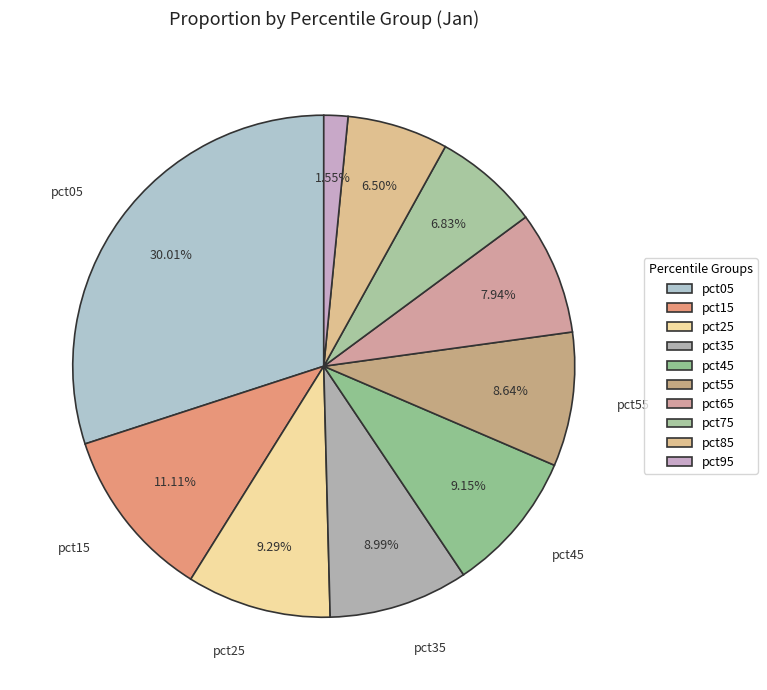

Rank the categories by value from highest to lowest.

pct05, pct15, pct25, pct45, pct35, pct55, pct65, pct75, pct85, pct95